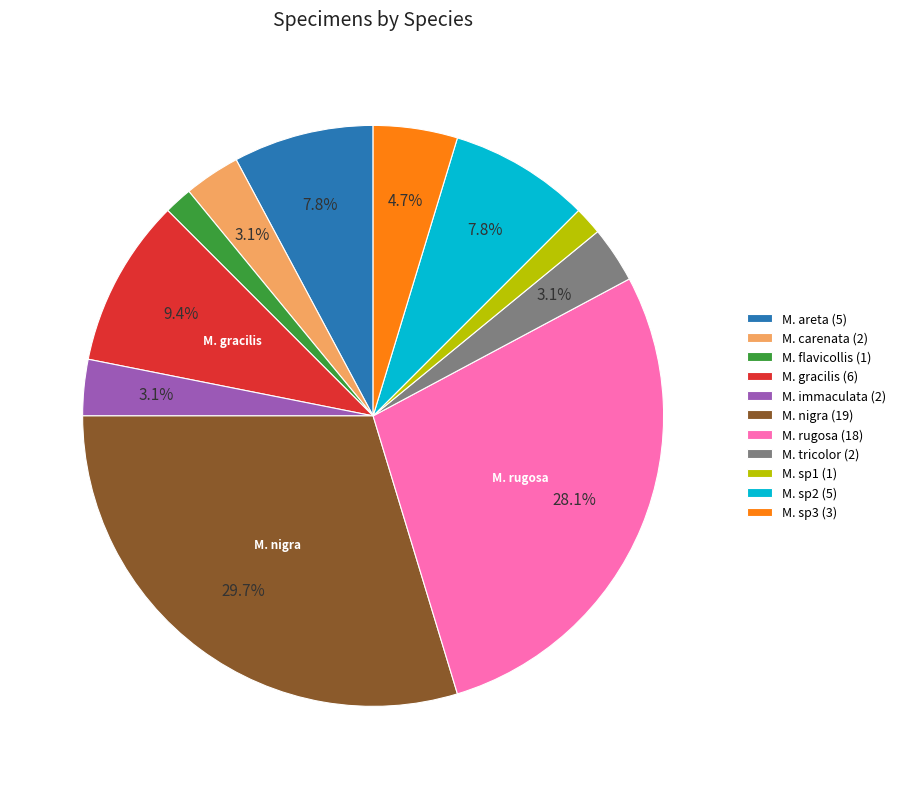

To the nearest percent, what is the difference between the largest and smallest slice percentages?

28%